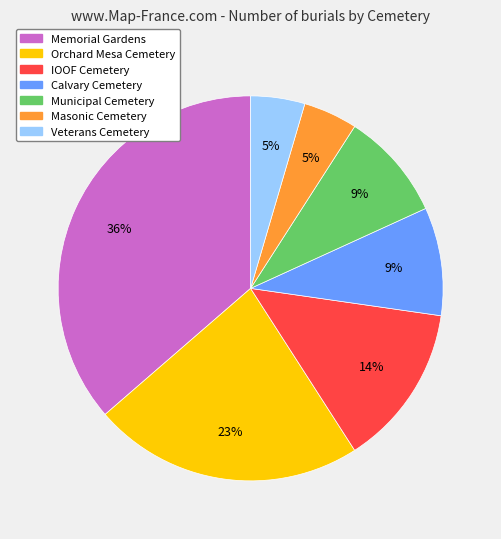

Approximately how many times larger is the value at IOOF Cemetery compared to Orchard Mesa Cemetery?

0.6